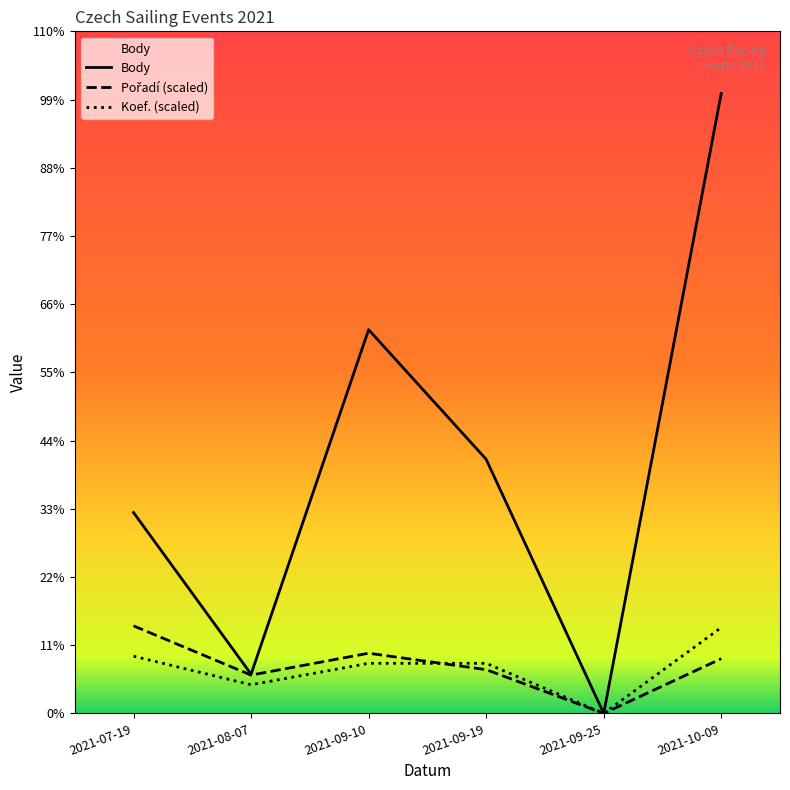

How many data points does each series have?

6